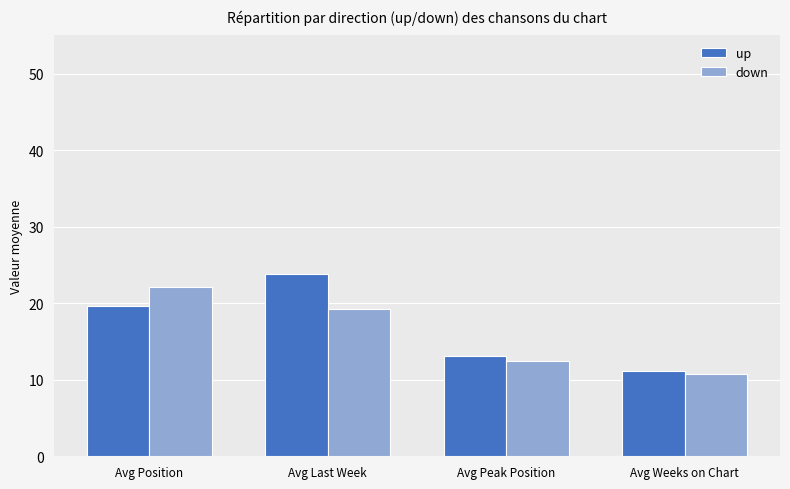

What is the total value across all series at Avg Weeks on Chart?

22.0